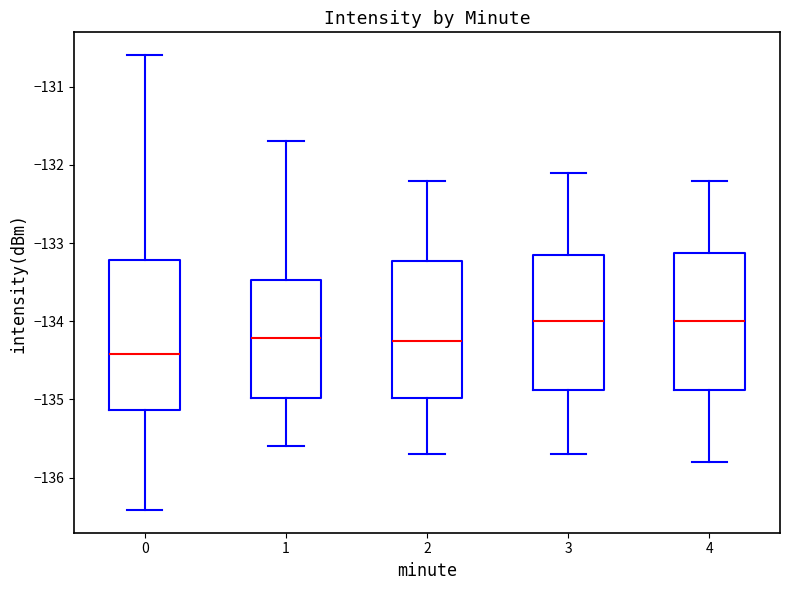

Reading left to right, transcribe this box plot: for each box, give where its median line is, the range the box spans, and where its two whiskers end, as read against the y-axis. The values are not printed on the chart, so give them approximately, as read against the axis.

0: median -134.4, box -135.1 to -133.2, whiskers -136.4 to -130.6
1: median -134.2, box -135.0 to -133.5, whiskers -135.6 to -131.7
2: median -134.2, box -135.0 to -133.2, whiskers -135.7 to -132.2
3: median -134.0, box -134.9 to -133.1, whiskers -135.7 to -132.1
4: median -134.0, box -134.9 to -133.1, whiskers -135.8 to -132.2